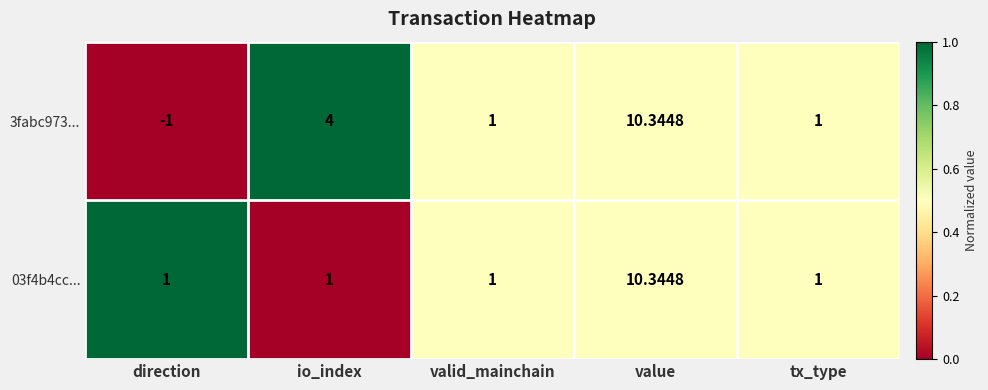

Which series changed the most between io_index and value?

03f4b4cc...